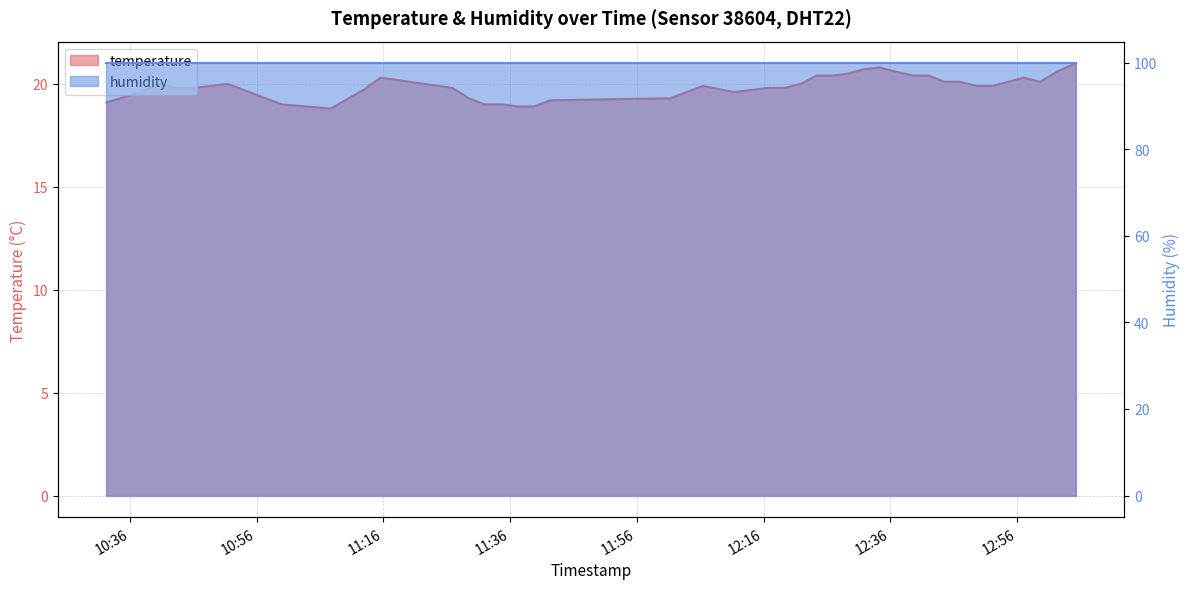

Reading left to right, transcribe all the data shown in this chart.

19.1	19.6	20.0	19.8	19.8	20.0	19.0	18.8	19.7	20.3	19.8	19.3	19.0	19.0	18.9	18.9	19.2	19.3	19.9	19.6	19.8	19.8	20.0	20.4	20.4	20.5	20.7	20.8	20.6	20.4	20.4	20.1	20.1	19.9	19.9	20.1	20.3	20.1	20.6	21.0